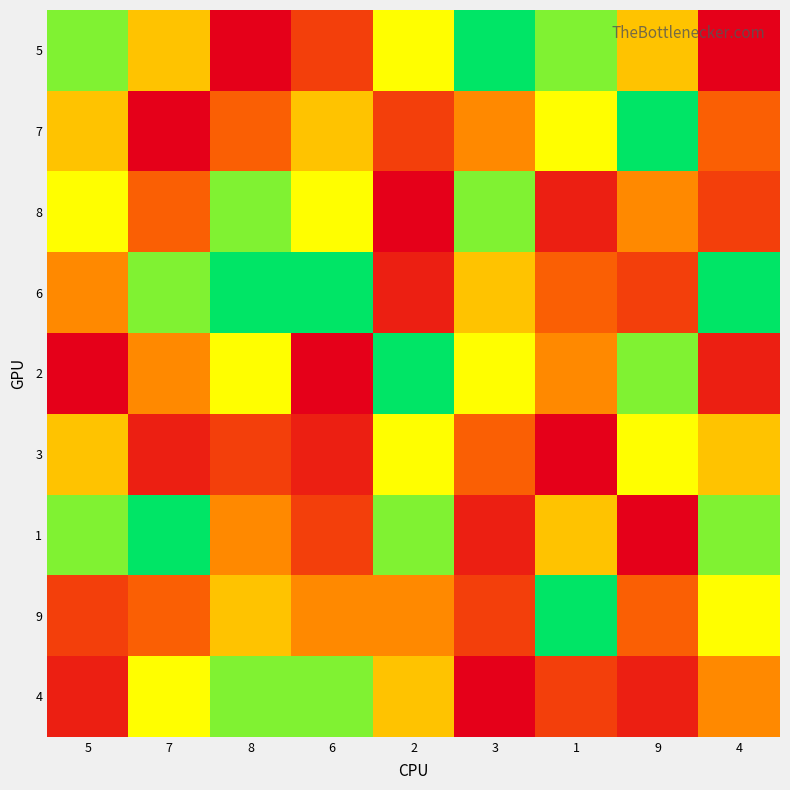

Reading left to right, extract all data points from this chart.

5: 5=2	7=4	8=9	6=7	2=3	3=1	1=2	9=4	4=9
7: 5=4	7=9	8=6	6=4	2=7	3=5	1=3	9=1	4=6
8: 5=3	7=6	8=2	6=3	2=9	3=2	1=8	9=5	4=7
6: 5=5	7=2	8=1	6=1	2=8	3=4	1=6	9=7	4=1
2: 5=9	7=5	8=3	6=9	2=1	3=3	1=5	9=2	4=8
3: 5=4	7=8	8=7	6=8	2=3	3=6	1=9	9=3	4=4
1: 5=2	7=1	8=5	6=7	2=2	3=8	1=4	9=9	4=2
9: 5=7	7=6	8=4	6=5	2=5	3=7	1=1	9=6	4=3
4: 5=8	7=3	8=2	6=2	2=4	3=9	1=7	9=8	4=5